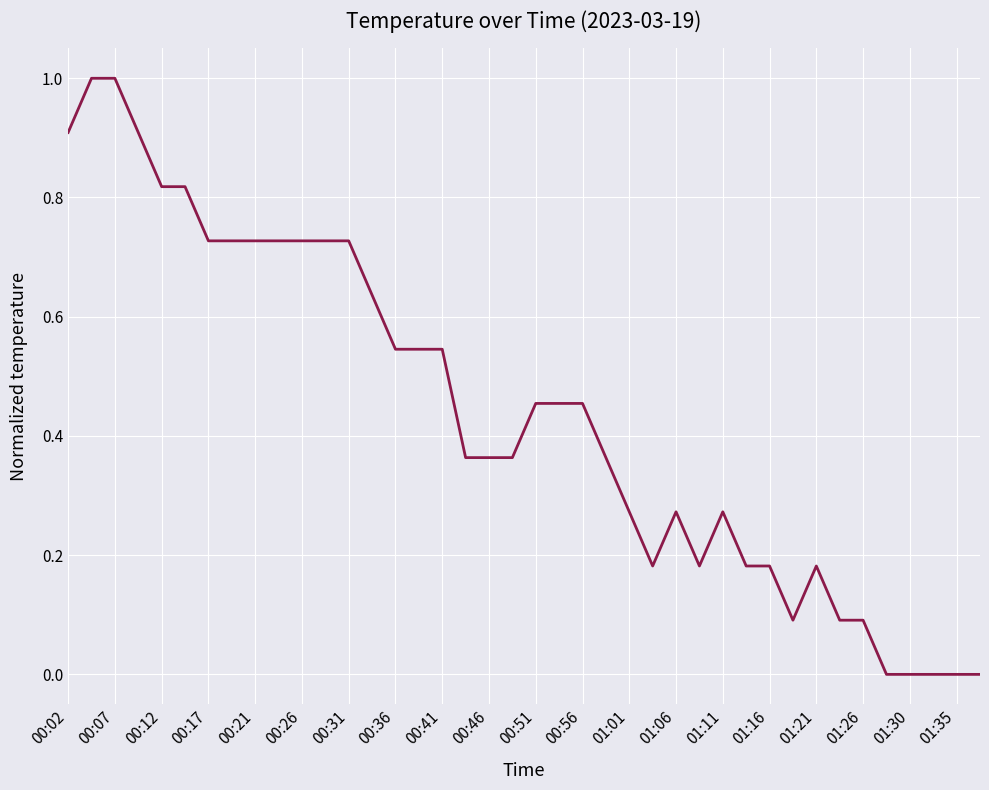

What is the difference between the maximum and minimum values?

1.0